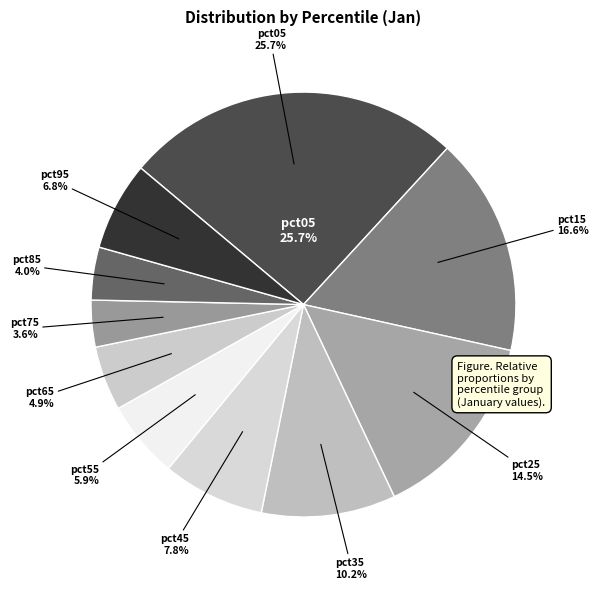

Do pct95 and pct65 together represent more than half of the pie?

No